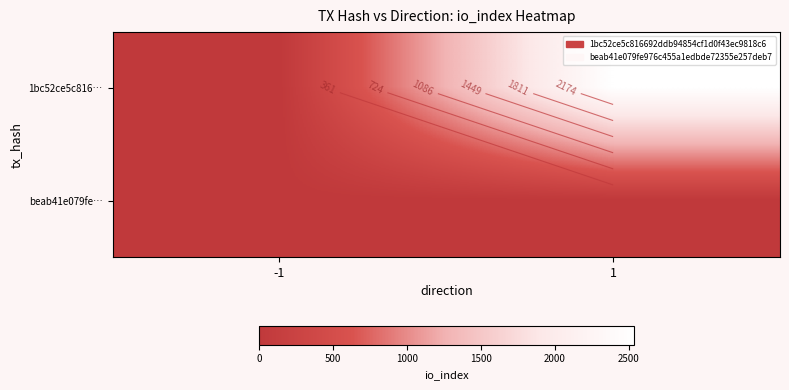

At which category is the sum across all series the highest?

1